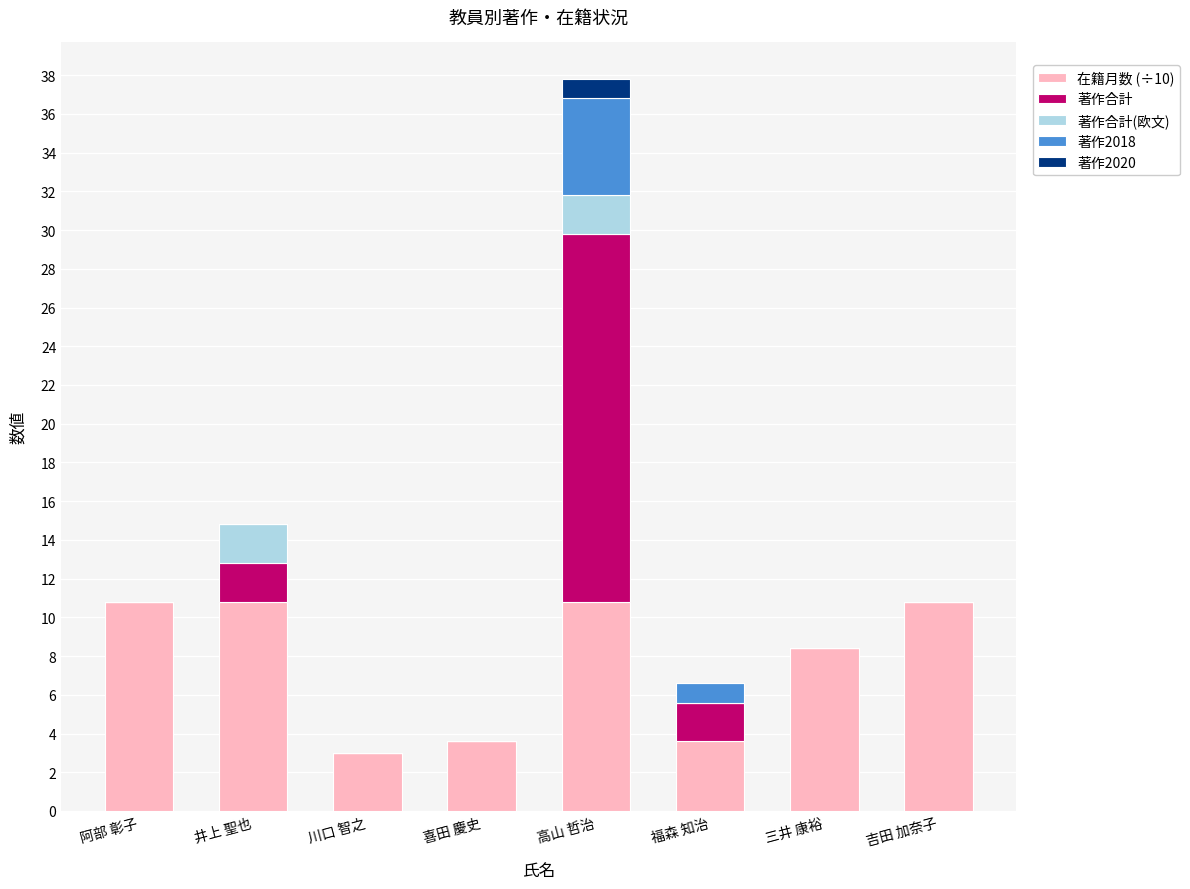

What is the sum of the 在籍月数 (÷10) values at 三井 康裕 and 福森 知治?

12.0